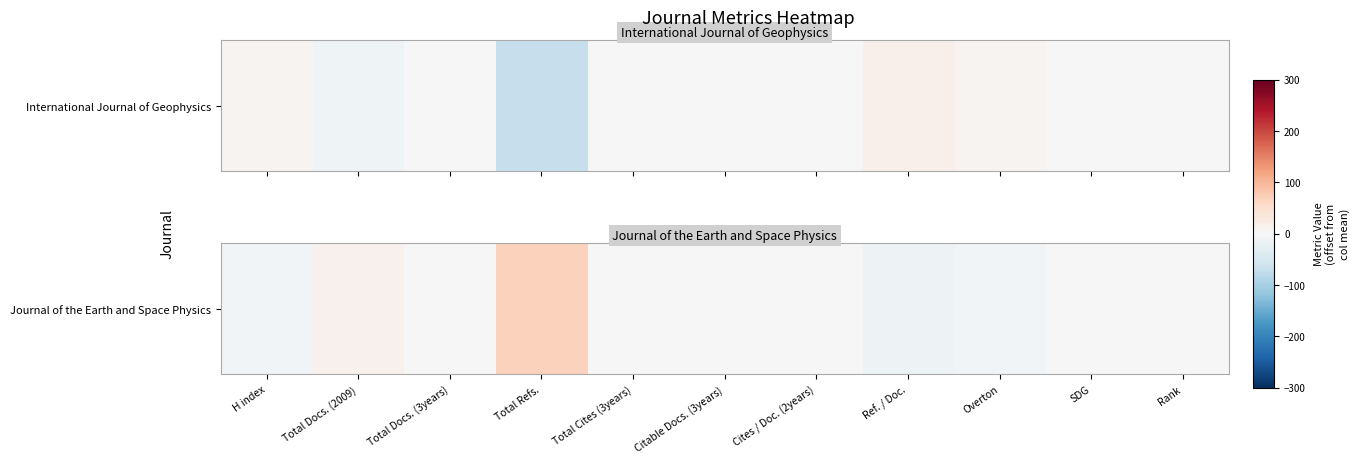

At which label is the value closest to 26?

Total Docs. (2009)